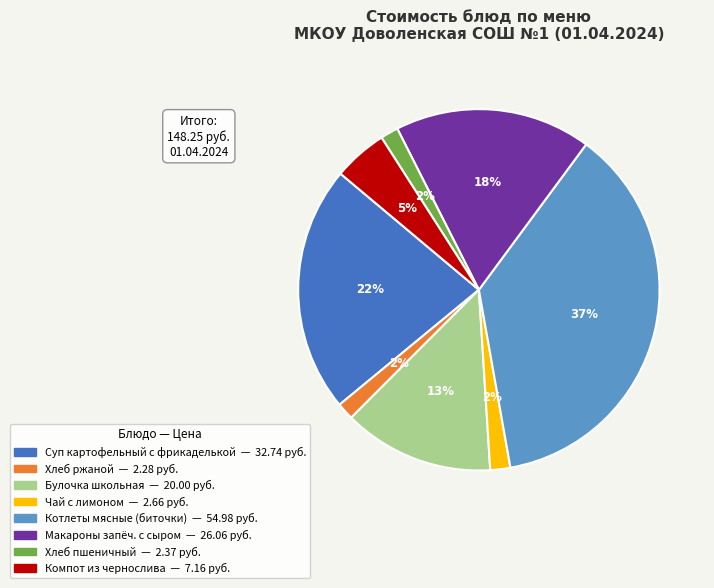

Is there a majority slice in this chart?

No